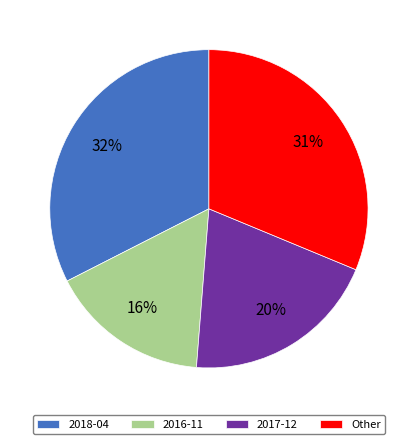

To the nearest percent, what is the difference between the largest and smallest slice percentages?

16%